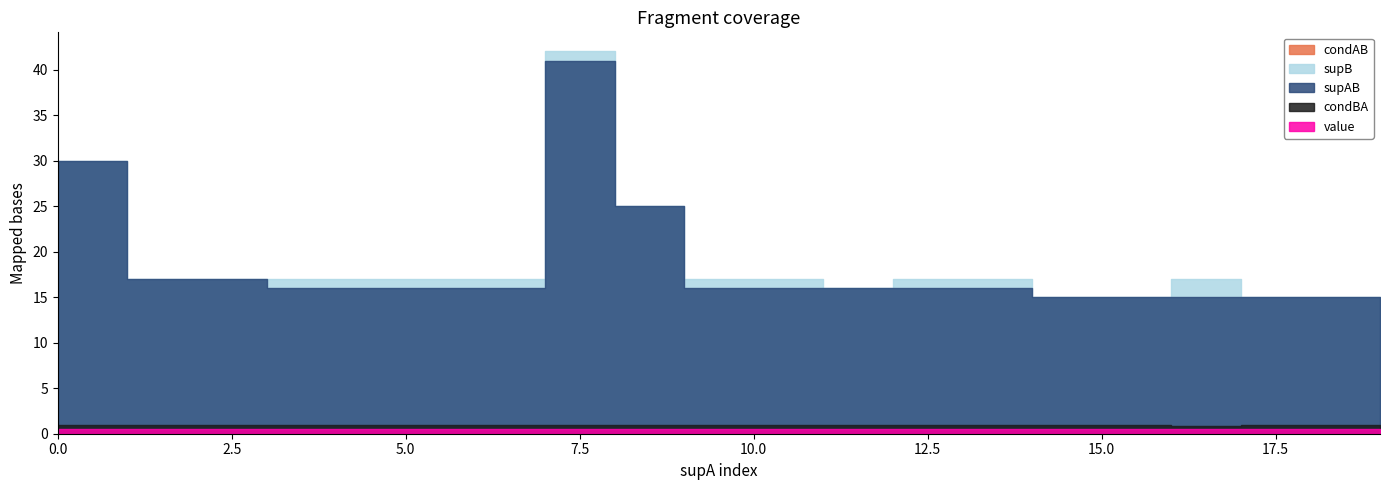

True or false: value has more than 0 interior local peaks.

False